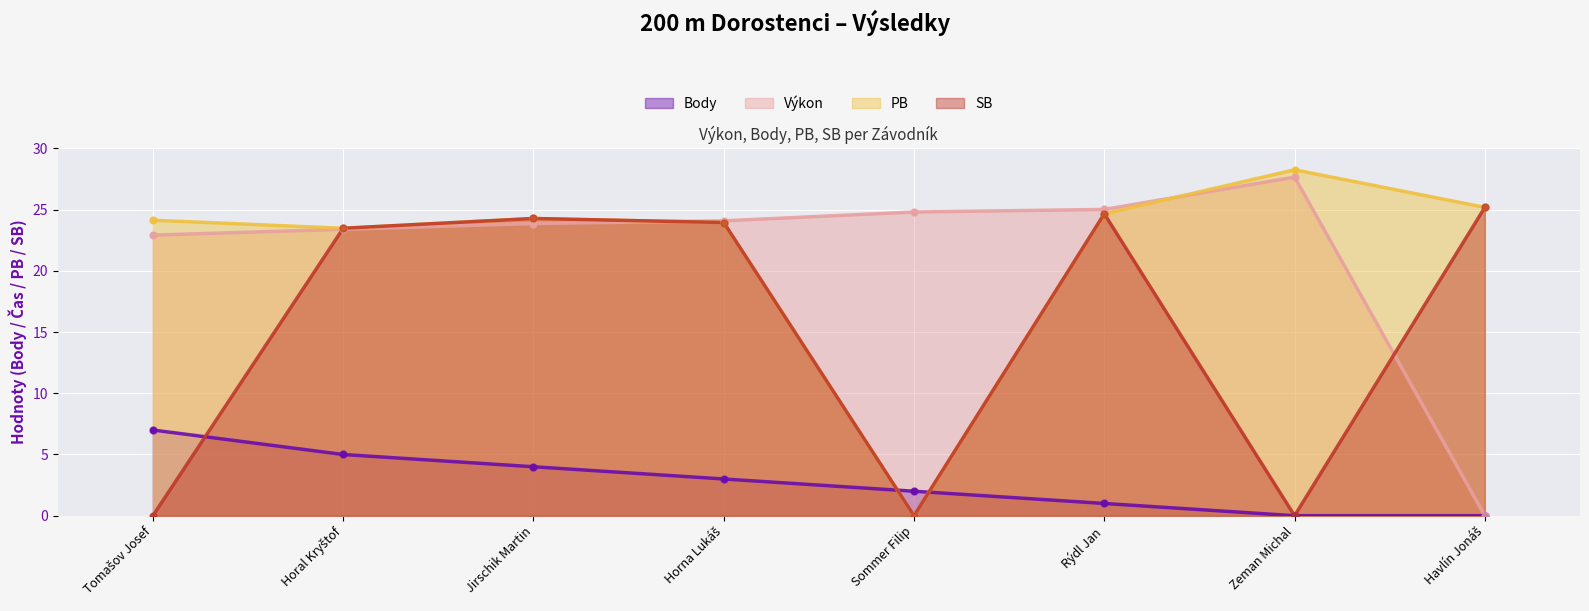

Is the value of Body at Sommer Filip greater than the value of PB at Tomašov Josef?

No